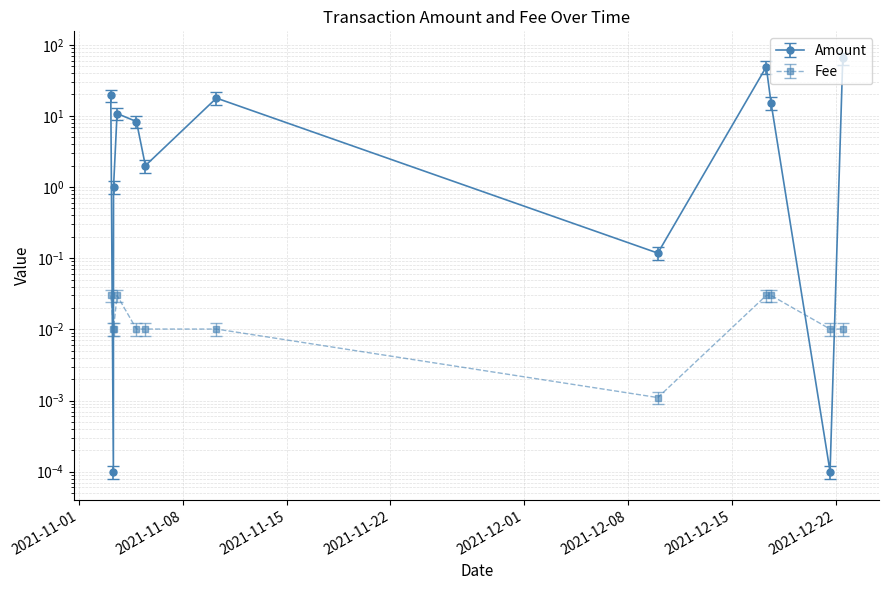

Reading left to right, list all the values displayed in this chart.

Amount: 2021-11-03 03:33:00=15.6	2021-11-03 07:45:00=0.0	2021-11-03 08:00:00=0.8	2021-11-03 13:42:00=8.6	2021-11-04 21:06:00=6.7	2021-11-05 11:30:00=1.6	2021-11-10 06:27:00=14.2	2021-12-10 00:27:00=0.1	2021-12-17 07:54:00=39.2	2021-12-17 15:33:00=12.3	2021-12-21 15:06:00=0.0	2021-12-22 11:39:00=51.7
Fee: 2021-11-03 03:33:00=0.0	2021-11-03 07:45:00=0.0	2021-11-03 08:00:00=0.0	2021-11-03 13:42:00=0.0	2021-11-04 21:06:00=0.0	2021-11-05 11:30:00=0.0	2021-11-10 06:27:00=0.0	2021-12-10 00:27:00=0.0	2021-12-17 07:54:00=0.0	2021-12-17 15:33:00=0.0	2021-12-21 15:06:00=0.0	2021-12-22 11:39:00=0.0